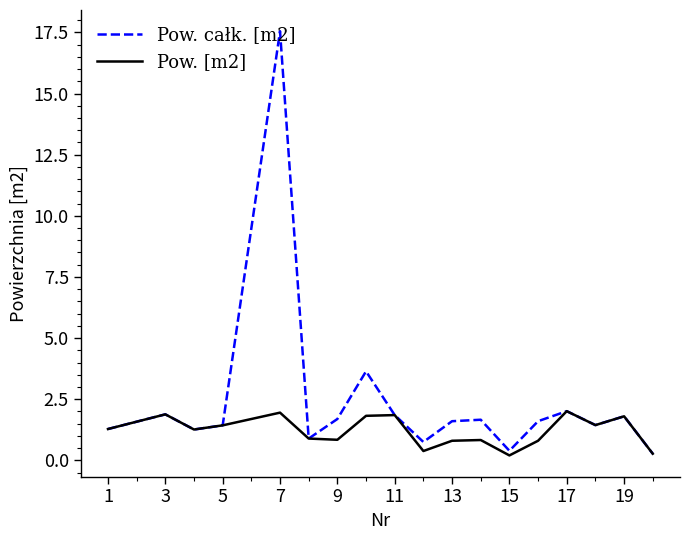

Which series has the largest total across all categories?

Pow. całk. [m2]